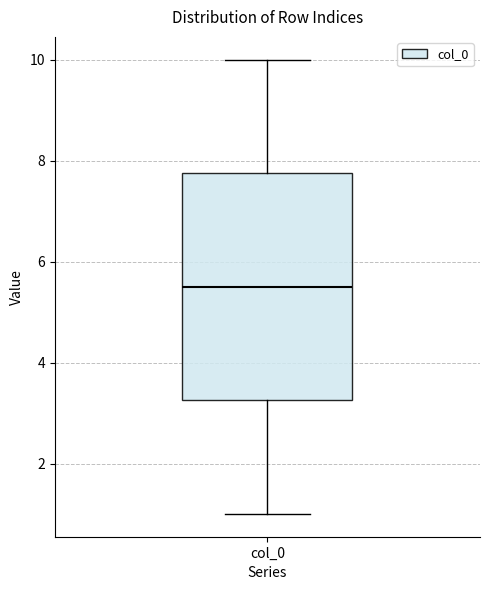

Transcribe this box plot: give where the median line is, the range the box spans, and where the two whiskers end, as read against the y-axis. The values are not printed on the chart, so give them approximately, as read against the axis.

median 5.6, box 3.2 to 7.8, whiskers 1.0 to 10.0